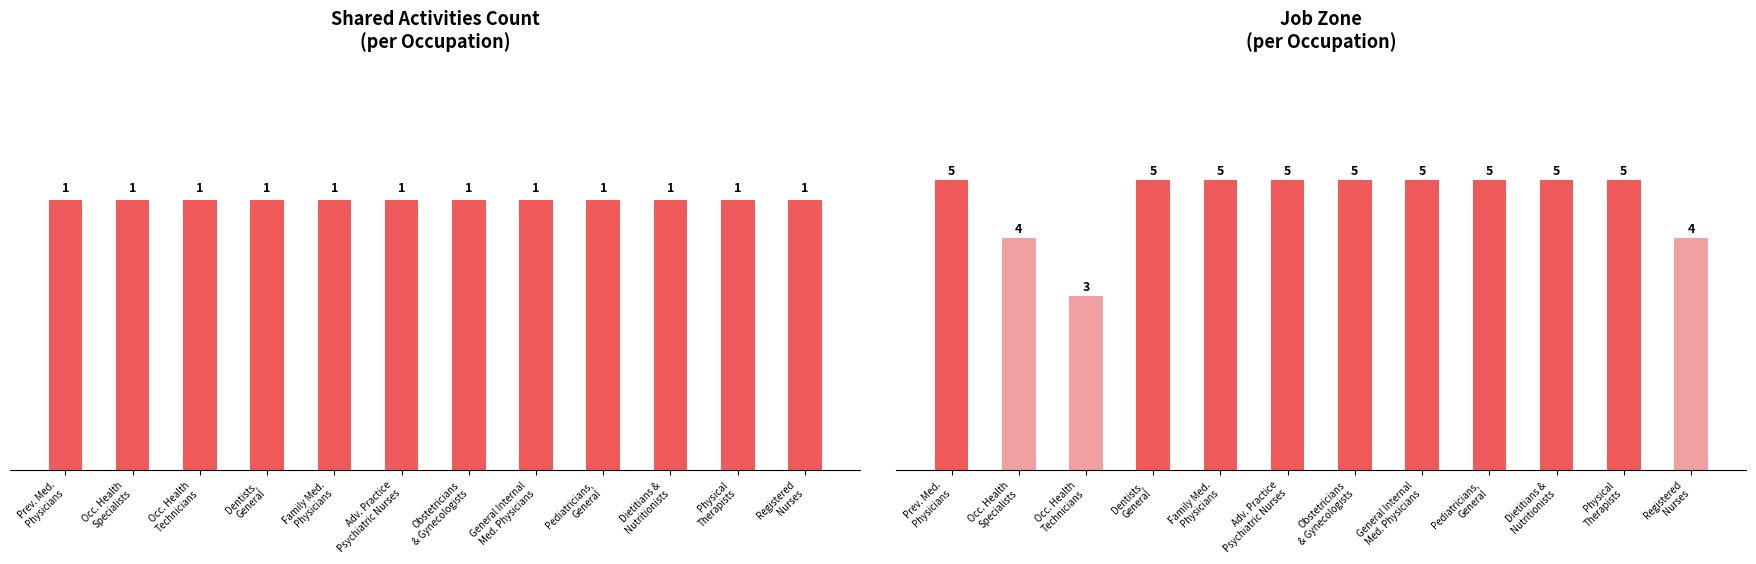

Does the chart contain any negative values?

No